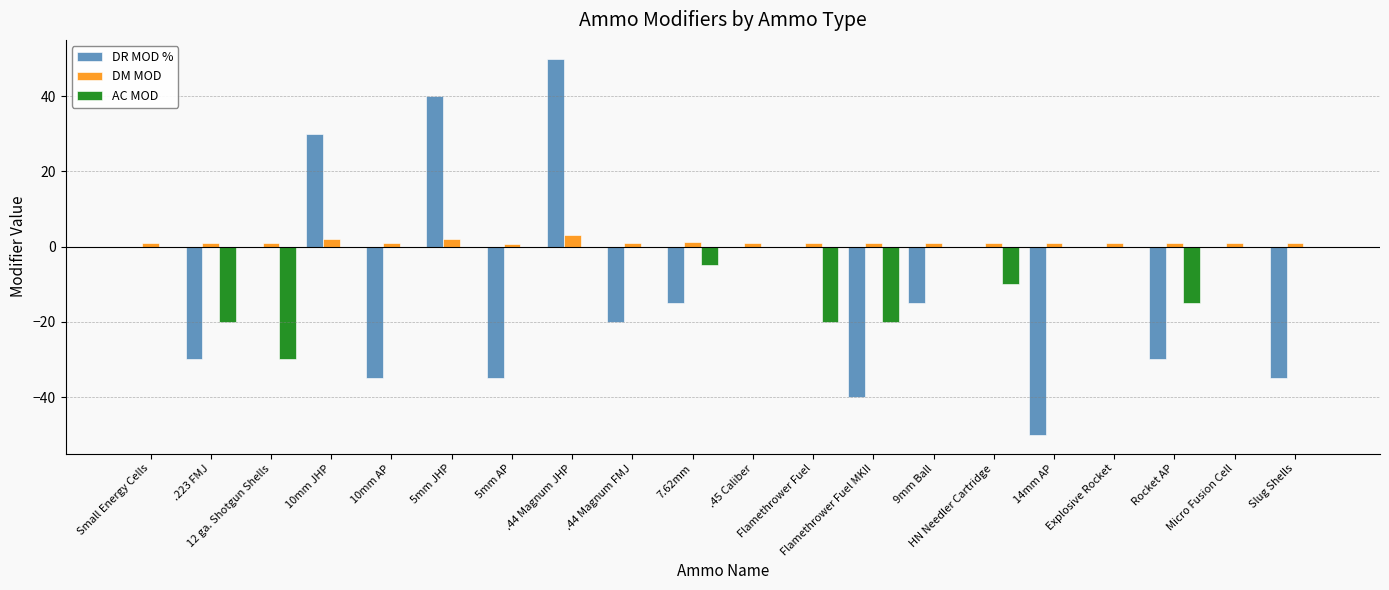

What is the sum of all AC MOD values?

-120.0